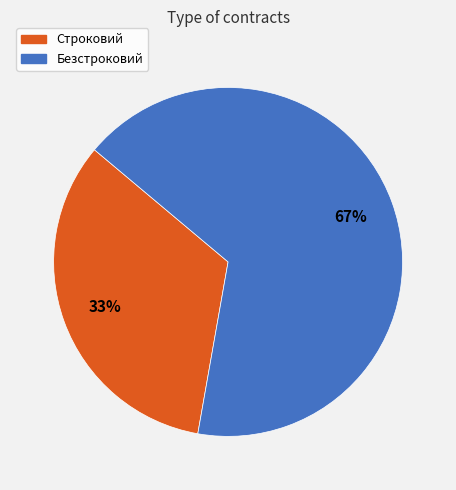

Combined, do Безстроковий and Строковий account for over 50%?

Yes